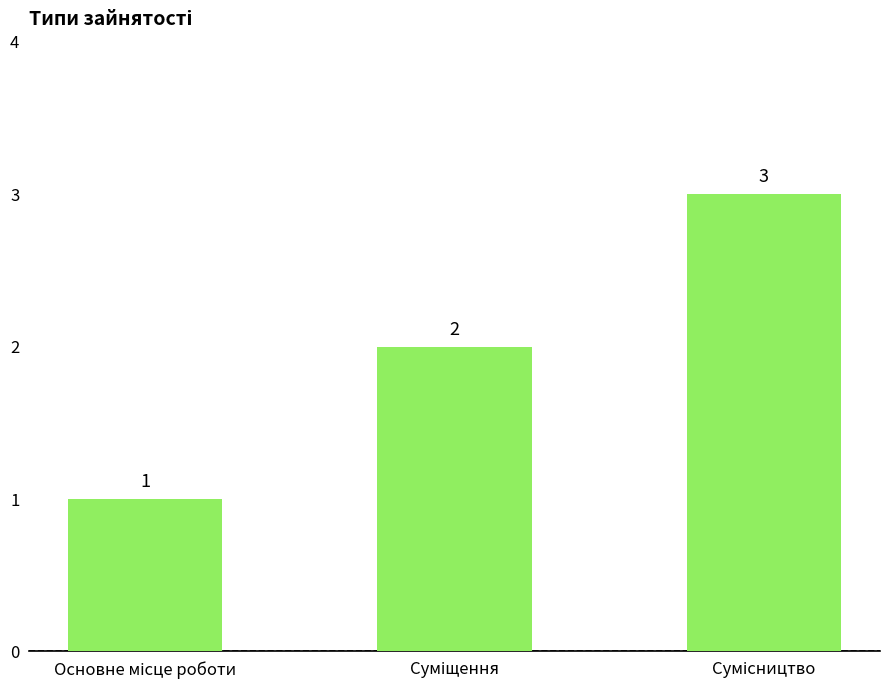

Count the values in the range 1 to 3.

3